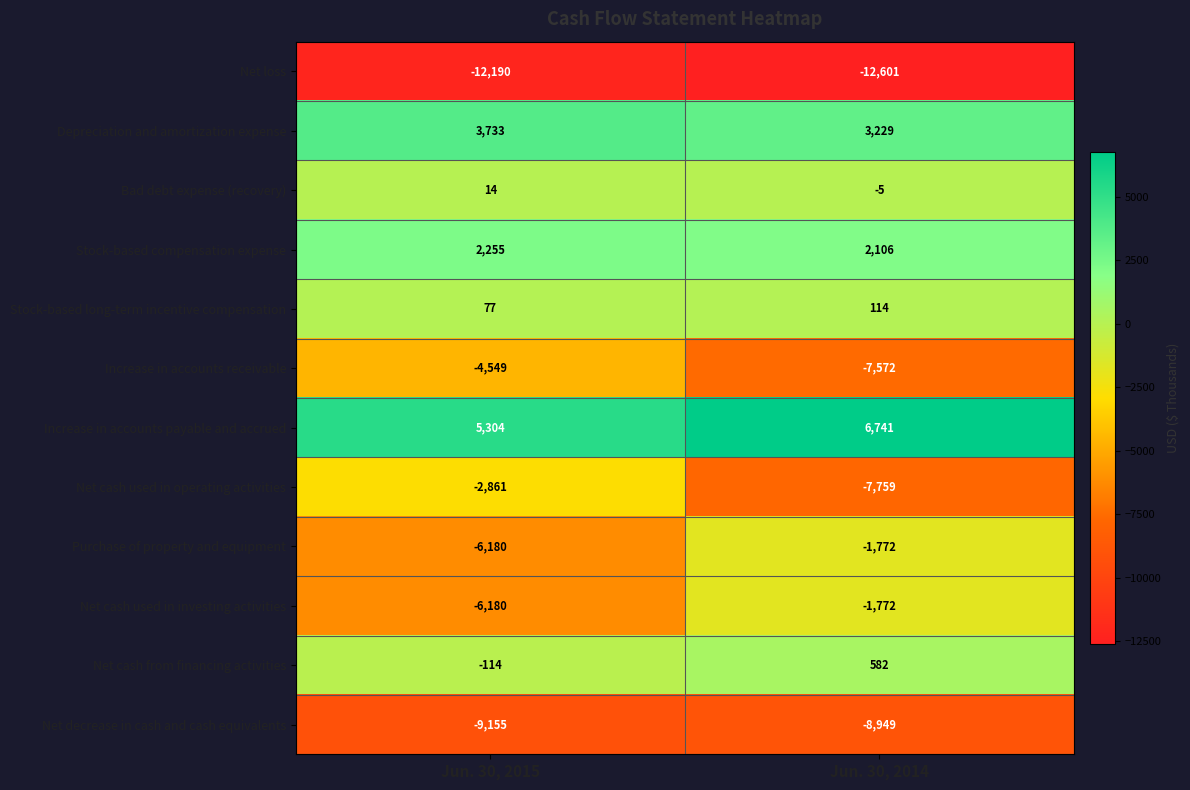

List the labels in order of Stock-based long-term incentive compensation value, smallest first.

Jun. 30, 2015, Jun. 30, 2014